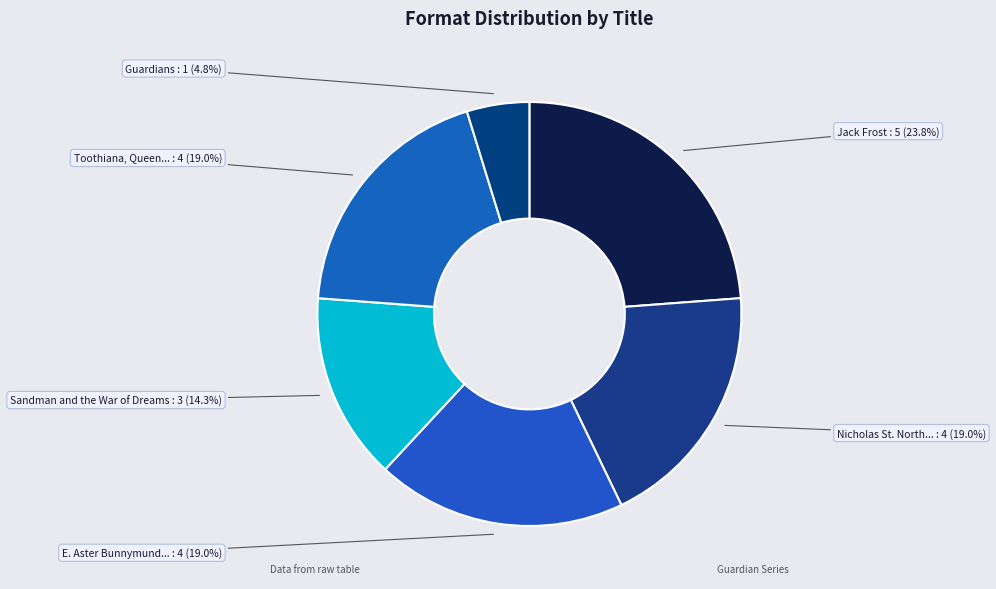

To the nearest percent, what is the average slice percentage?

17%